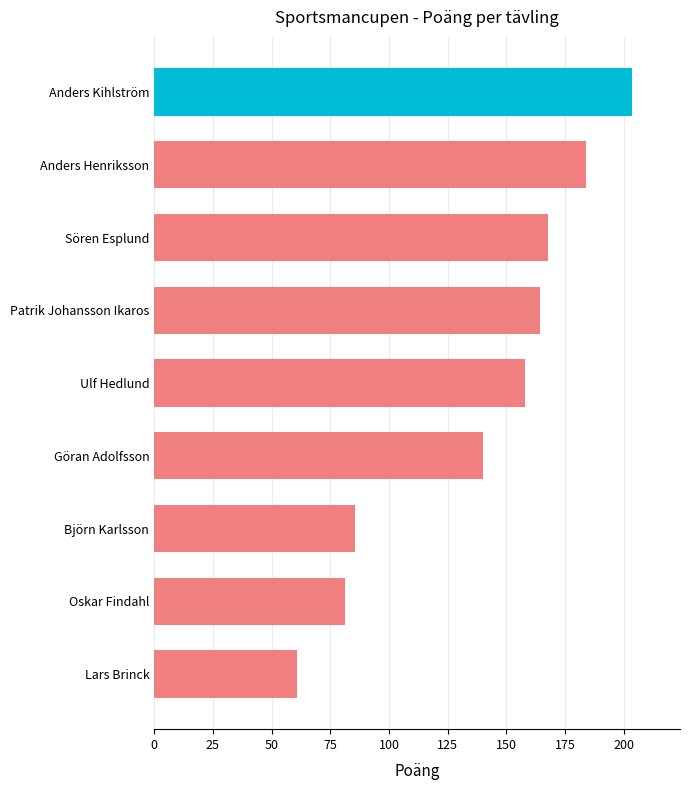

The value at Lars Brinck is 33.0. True or false?

False